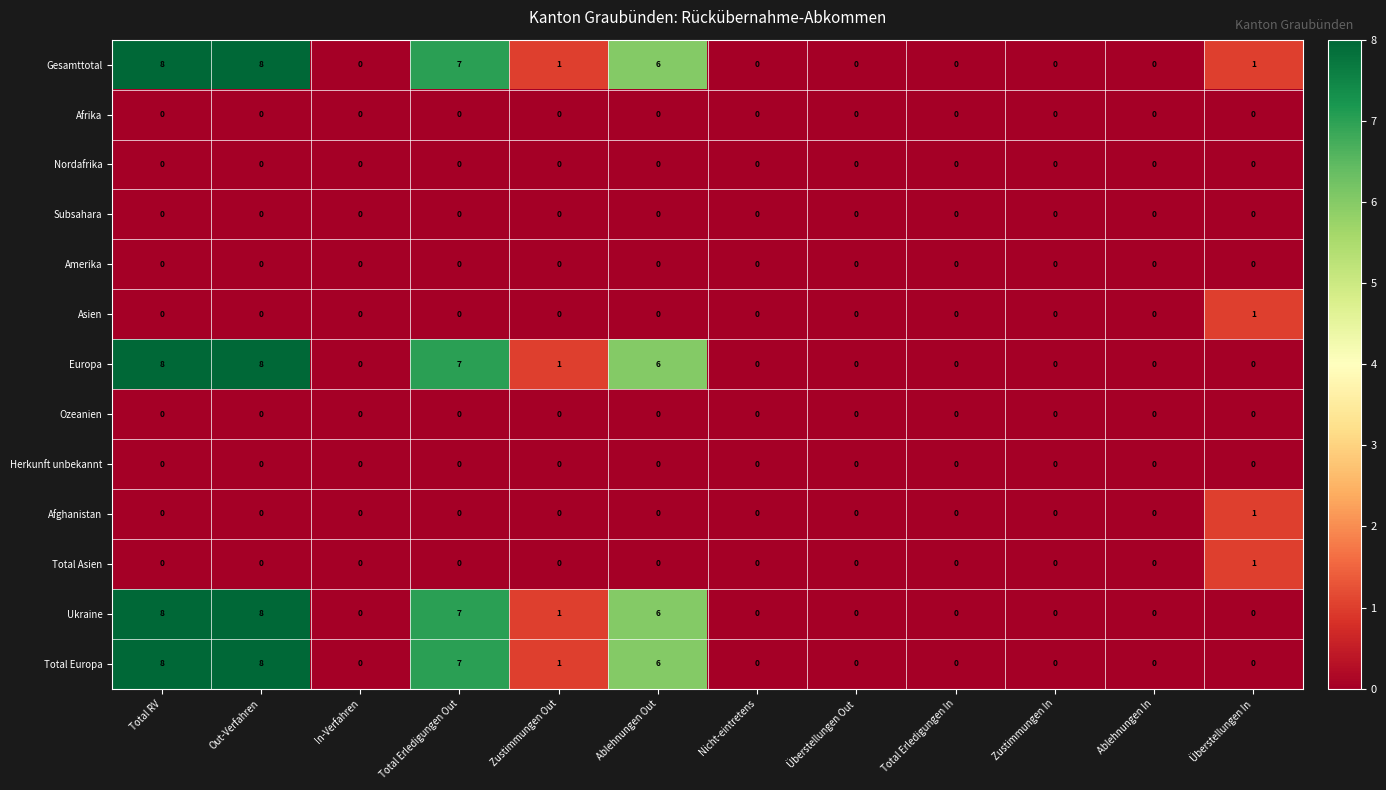

What is the spread (max minus min) of values at Ablehnungen Out?

6